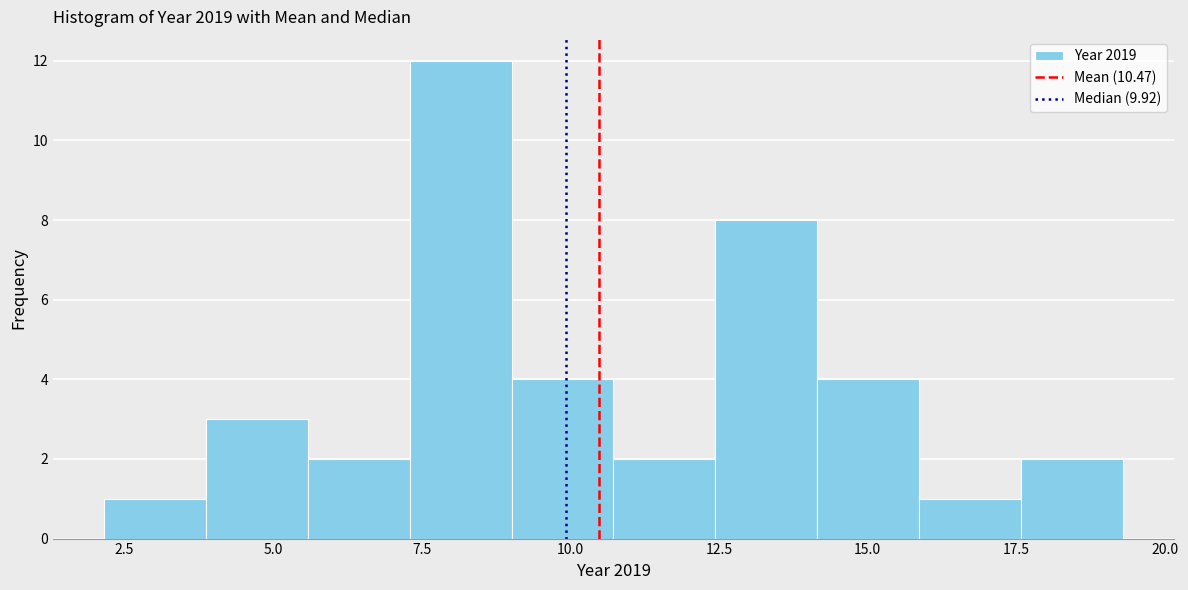

Around what value on the x-axis is the tallest bar? Give the approximate position of its centre, as read against the axis.

8.0